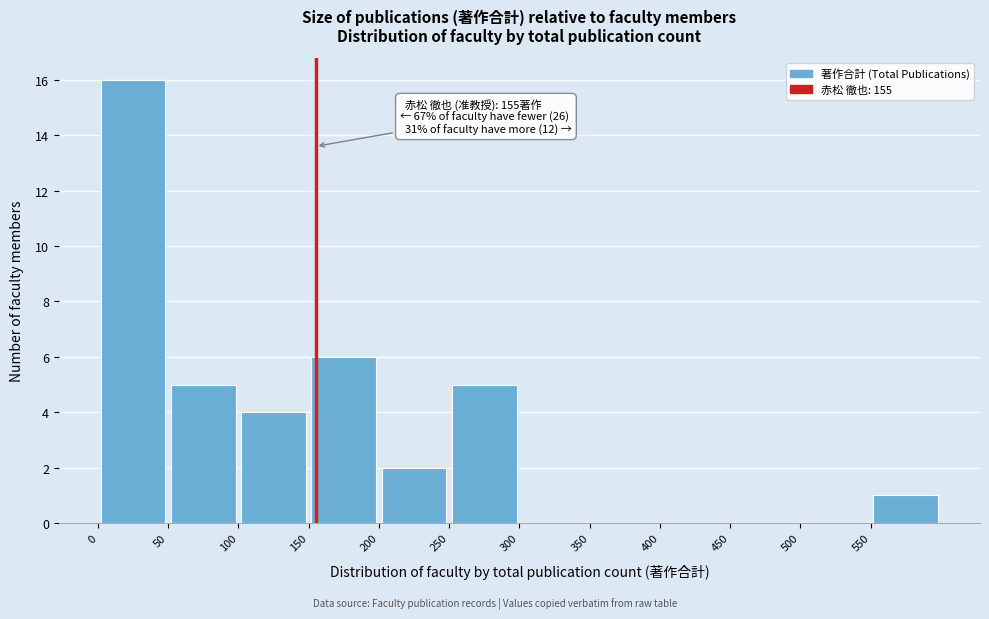

Which range on the x-axis has the tallest bar?

0 to 50